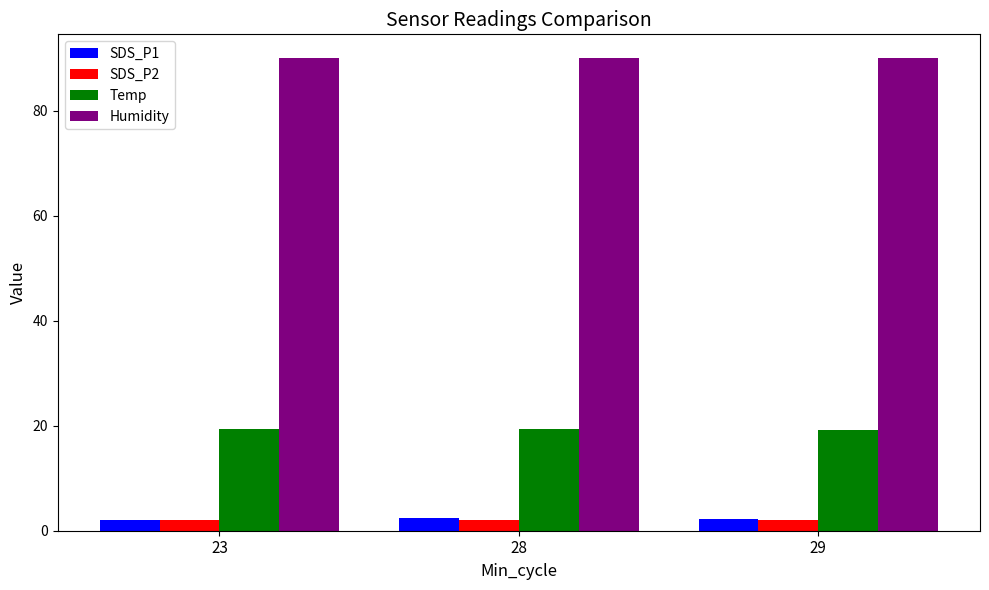

What is the average value of the SDS_P1 series?

2.3